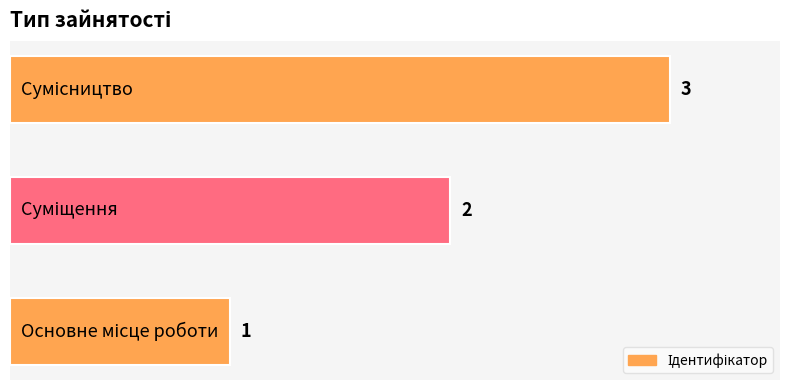

What is the greatest value displayed?

3